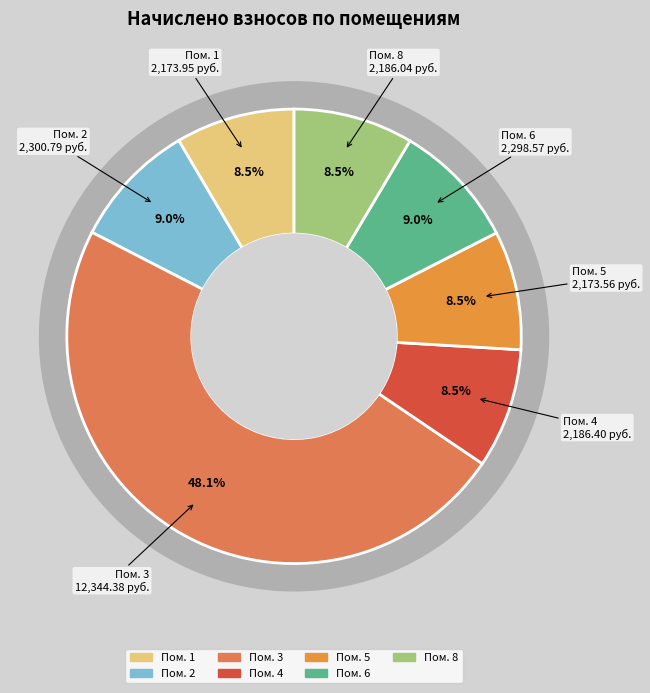

What is the ratio of the value at 3 to the value at 5?

5.7